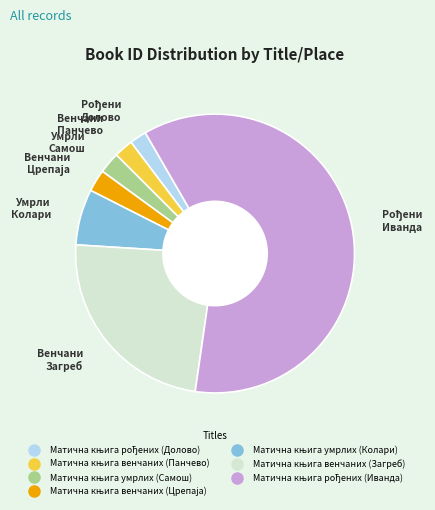

Count the number of slices in the pie.

7